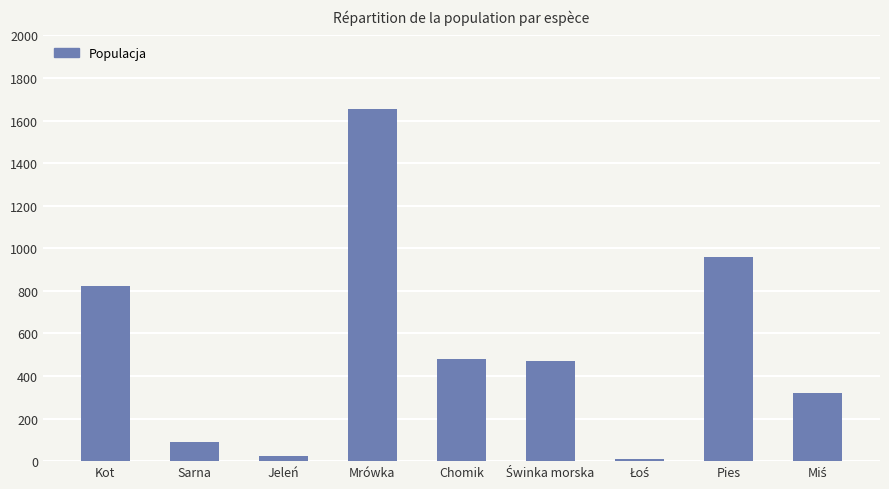

Reading right to left, what are all the values shown in this chart?

321	958	10	470	481	1655	24	88	822